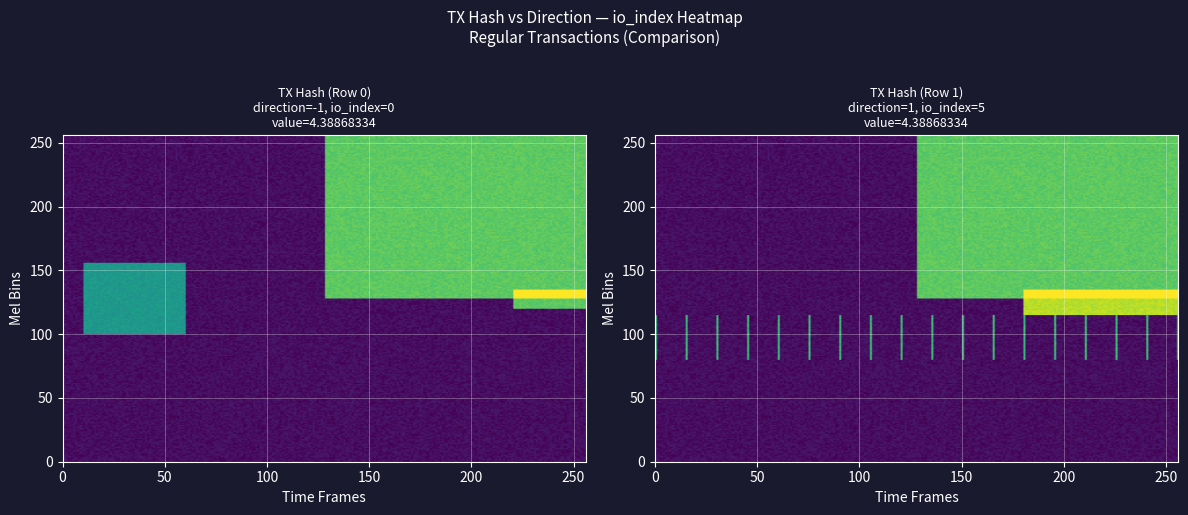

Which label corresponds to the largest value in the chart?

io_index